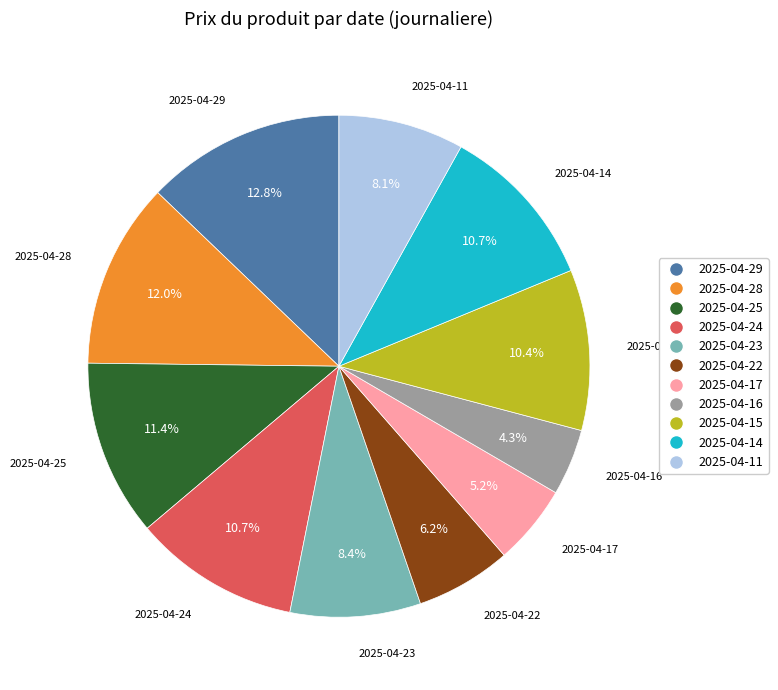

Which category has the biggest portion of the pie?

2025-04-29